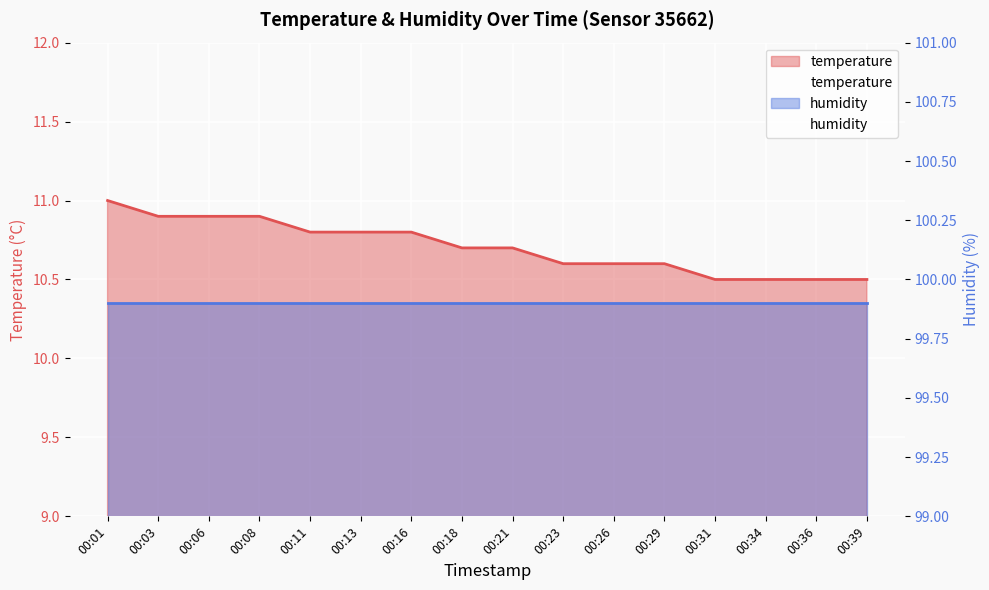

The chart shows a value of 14.4 at 00:34. True or false?

False